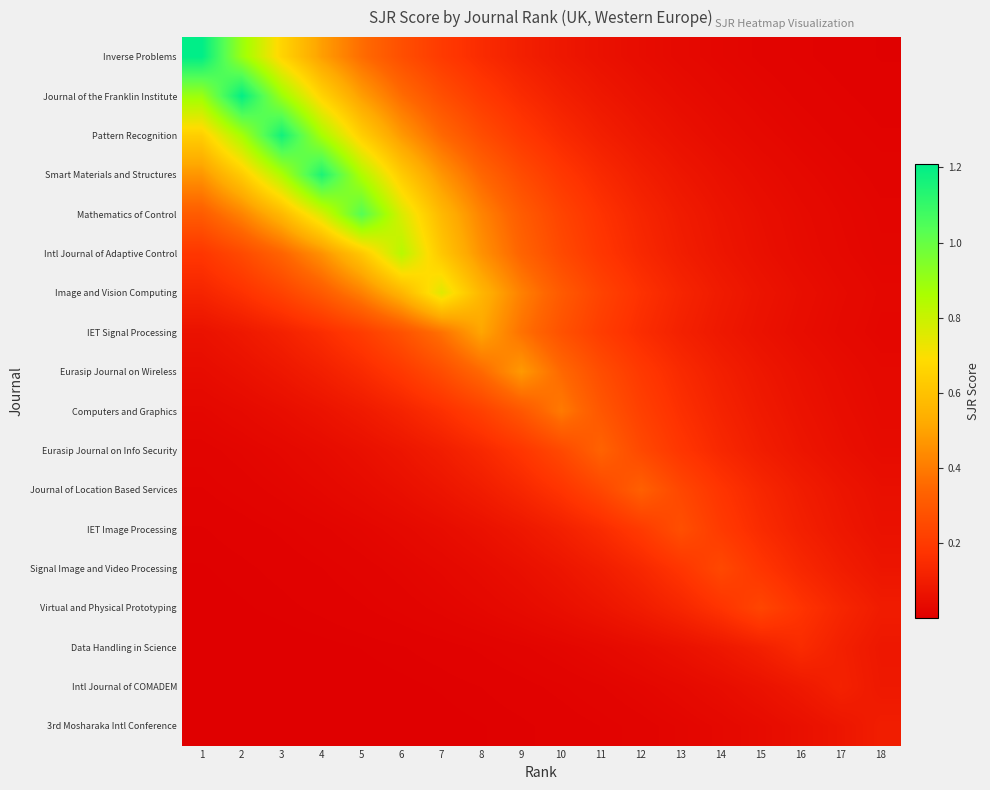

Which has a higher value, 3 or 8?

3